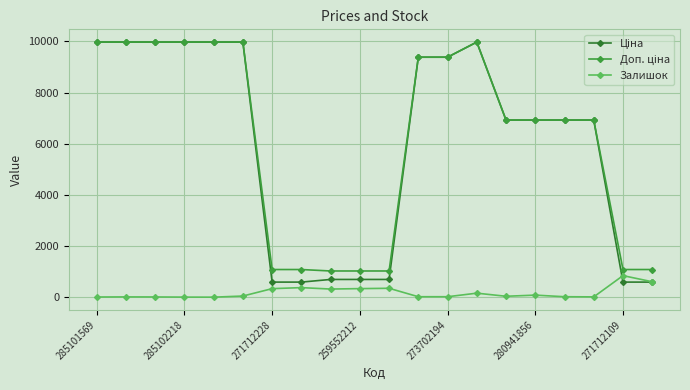

What is the maximum value shown in the chart?

9975.0